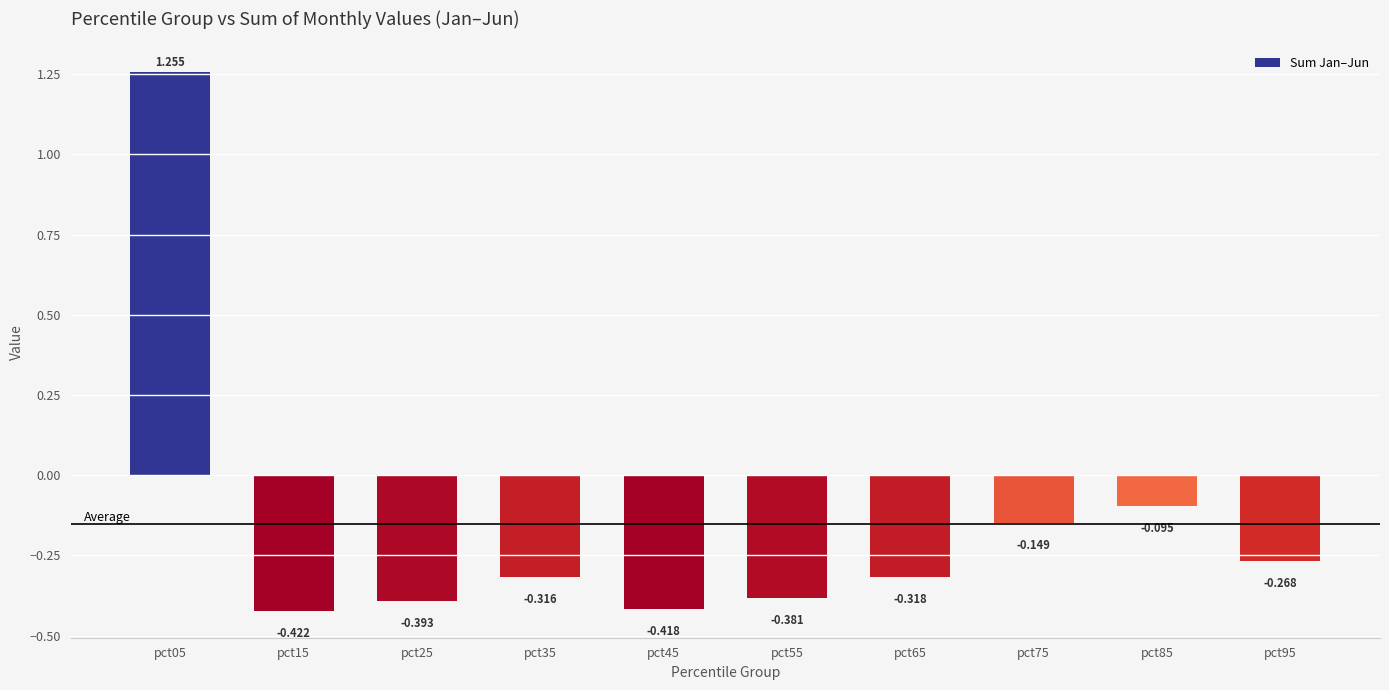

How many values are below zero?

9